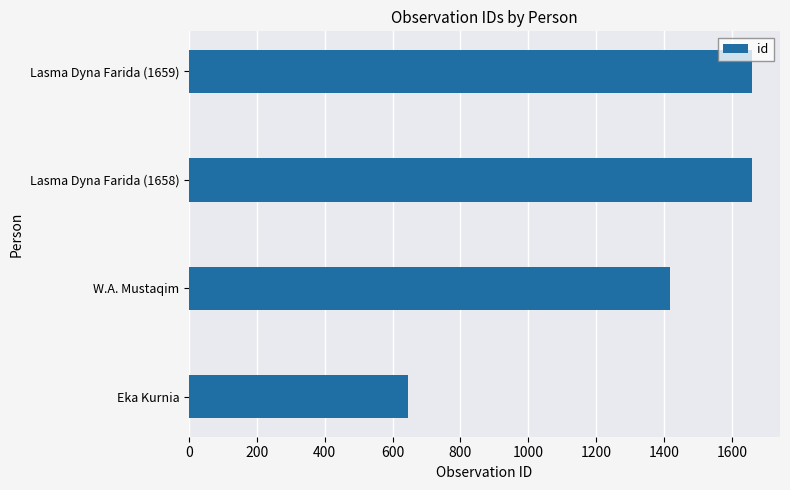

The value at W.A. Mustaqim is 2215. True or false?

False